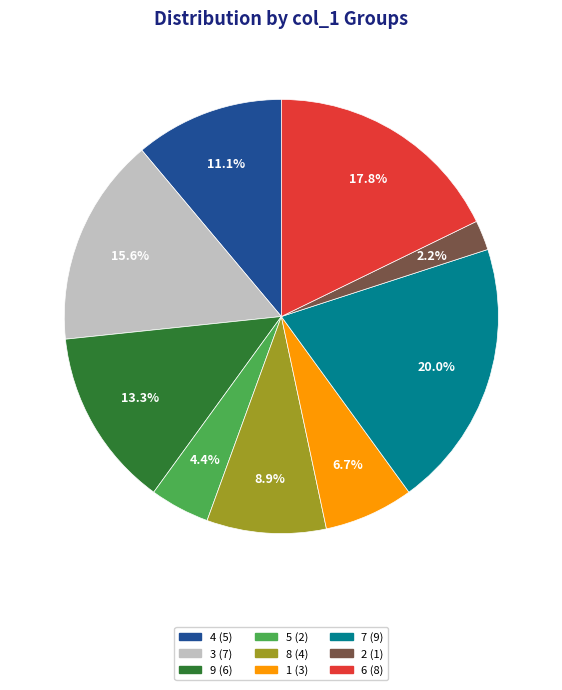

What portion of the pie excludes 9?

86.7%